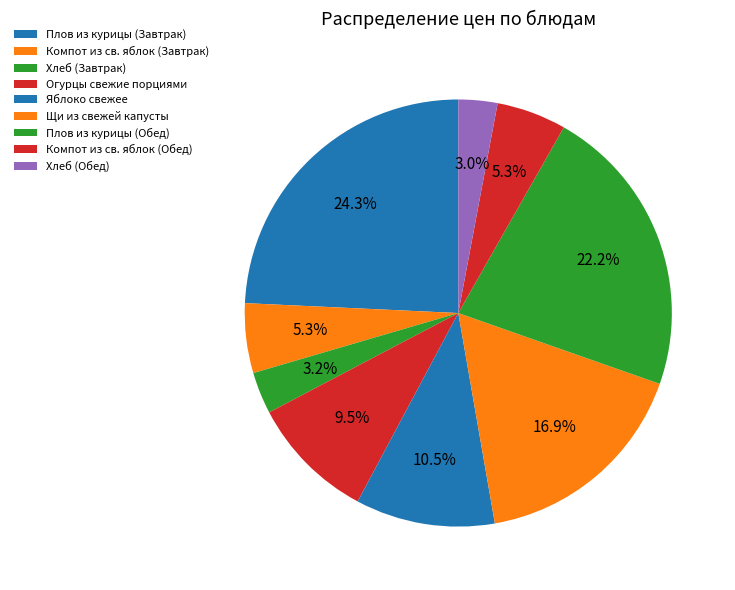

Count the number of slices in the pie.

9